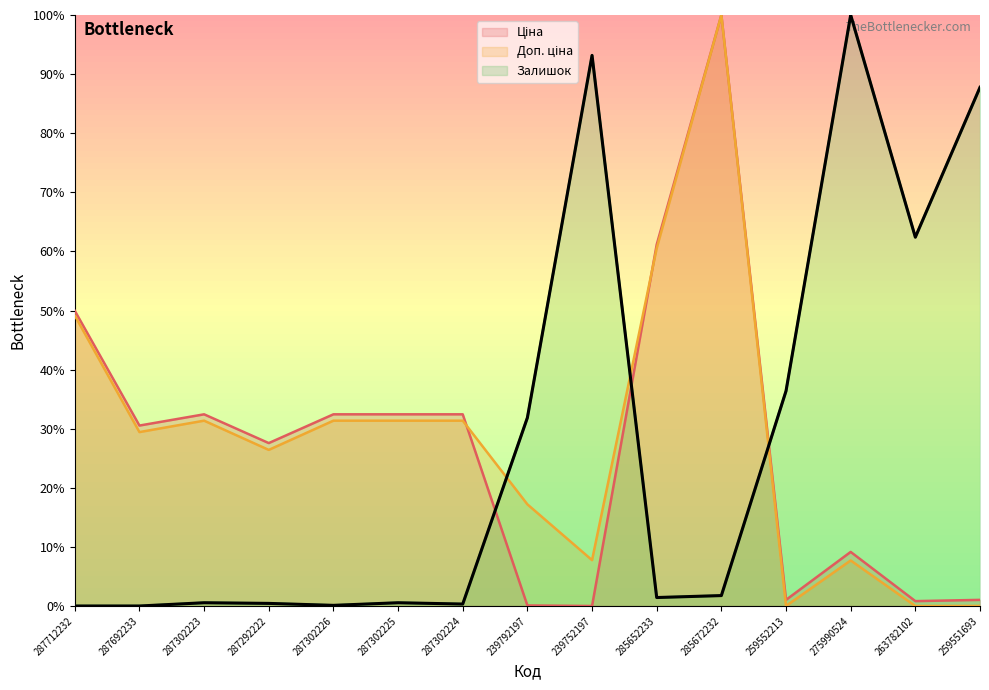

Where is Залишок nearest to the value 50?

263782102